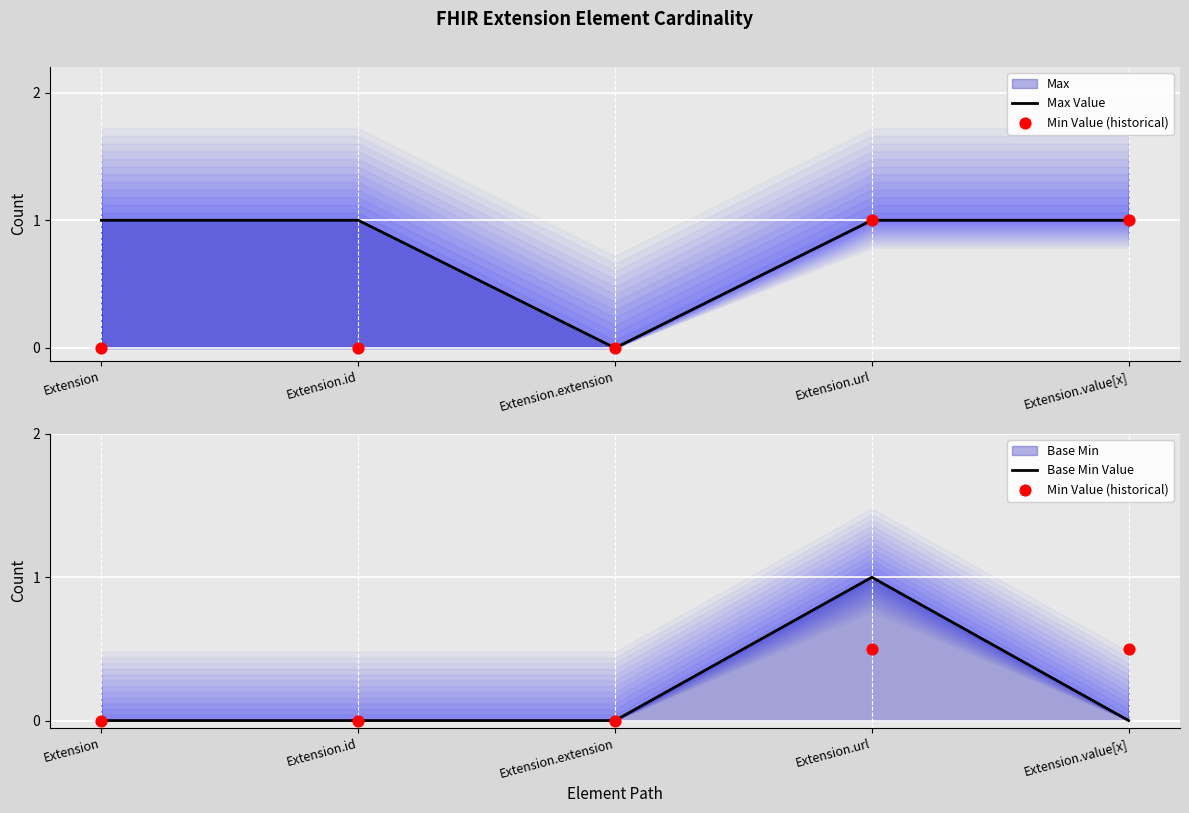

Which series reaches the minimum Y coordinate?

Max Value